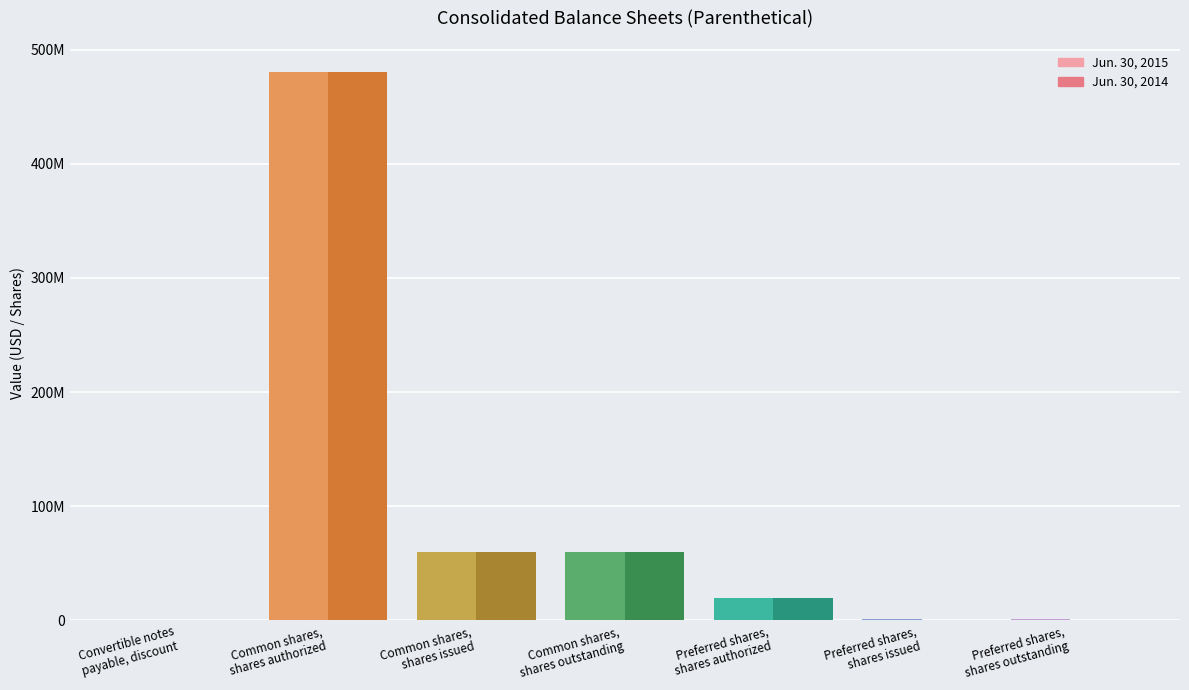

Does the chart contain stacked bars?

No